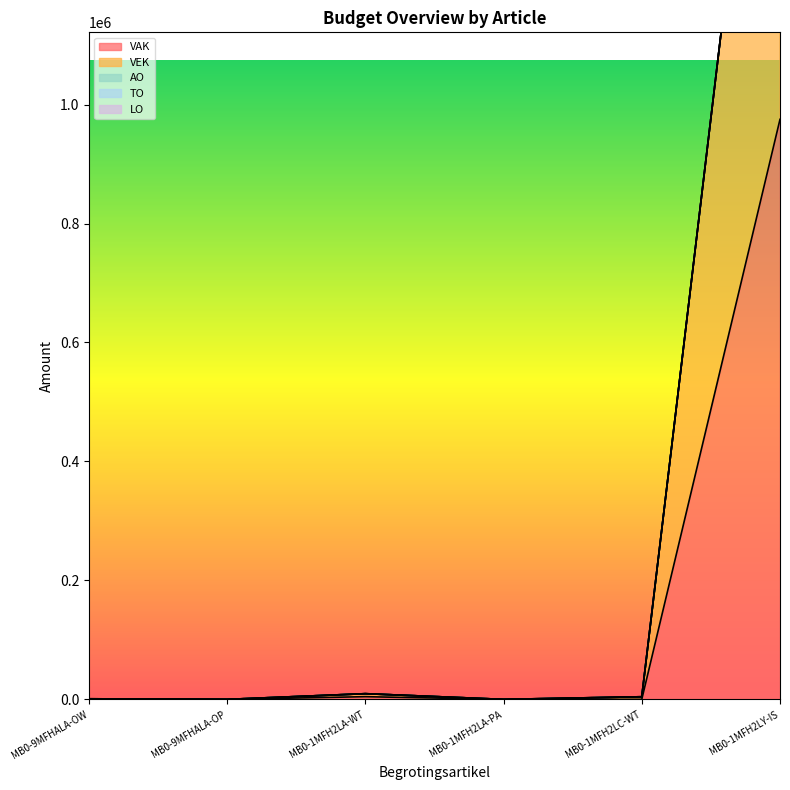

Reading right to left, list all the values displayed in this chart.

VAK: 975133	101	0	4530	0	0
VEK: 975133	4339	0	5050	0	0
AO: 0	0	0	0	0	1000
TO: 0	0	0	0	0	0
LO: 0	0	0	0	0	0